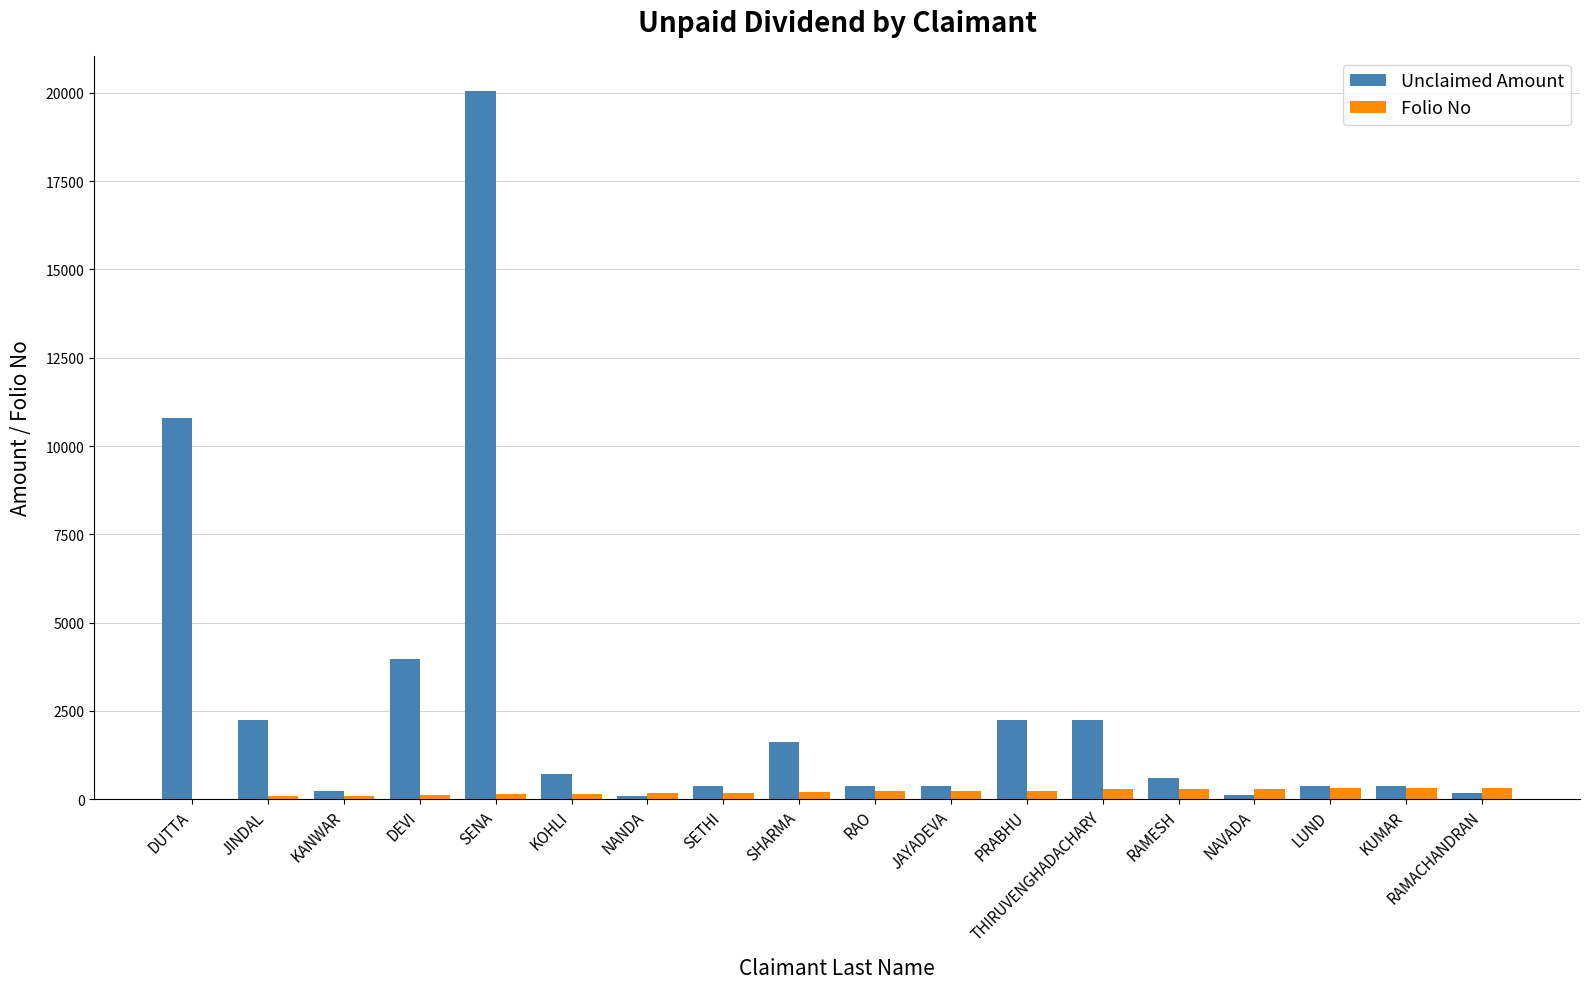

What is the approximate value of Unclaimed Amount at KANWAR, to the nearest 100?

200